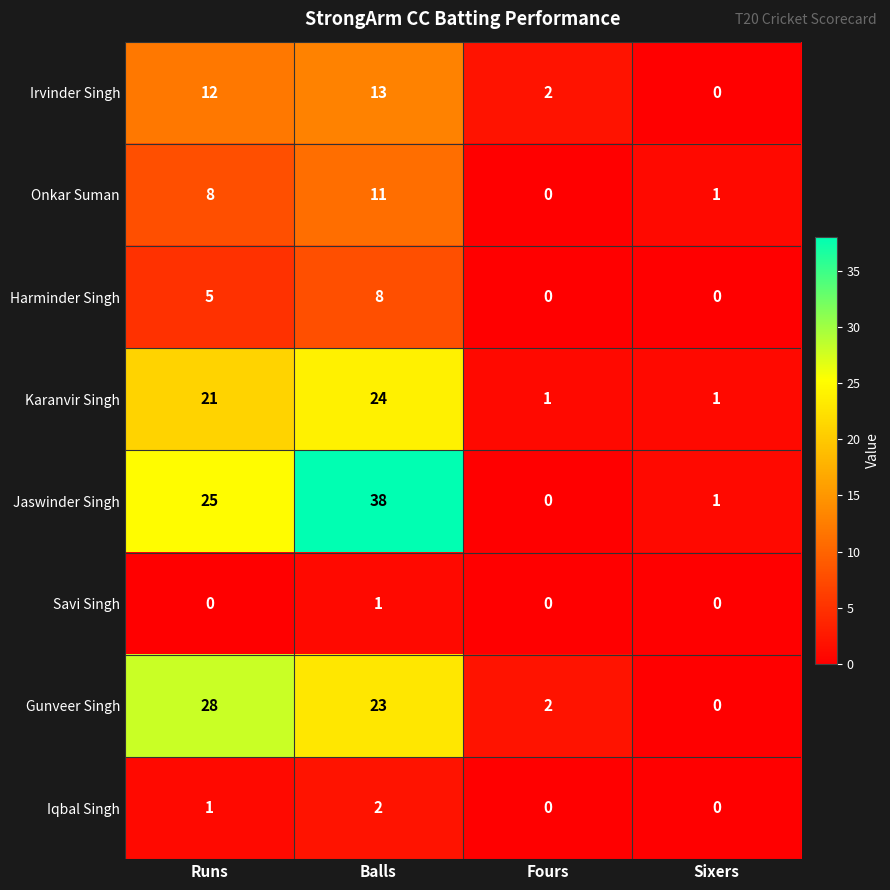

Which series has the largest total across all categories?

Jaswinder Singh